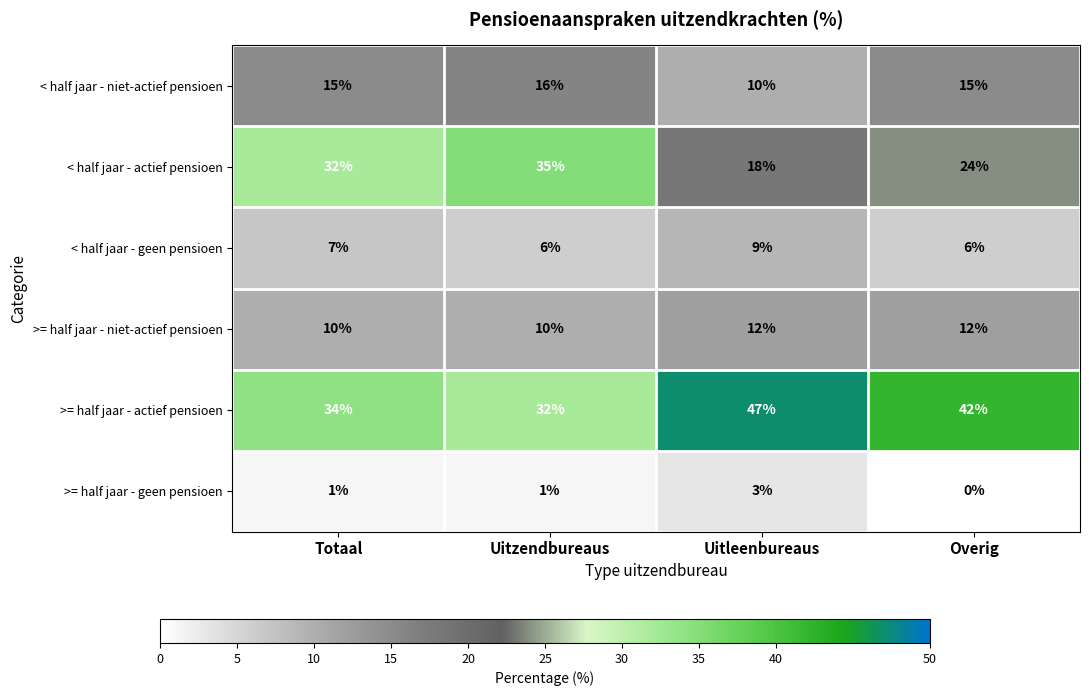

Is it true that < half jaar - niet-actief pensioen equals 4 at Uitzendbureaus?

False